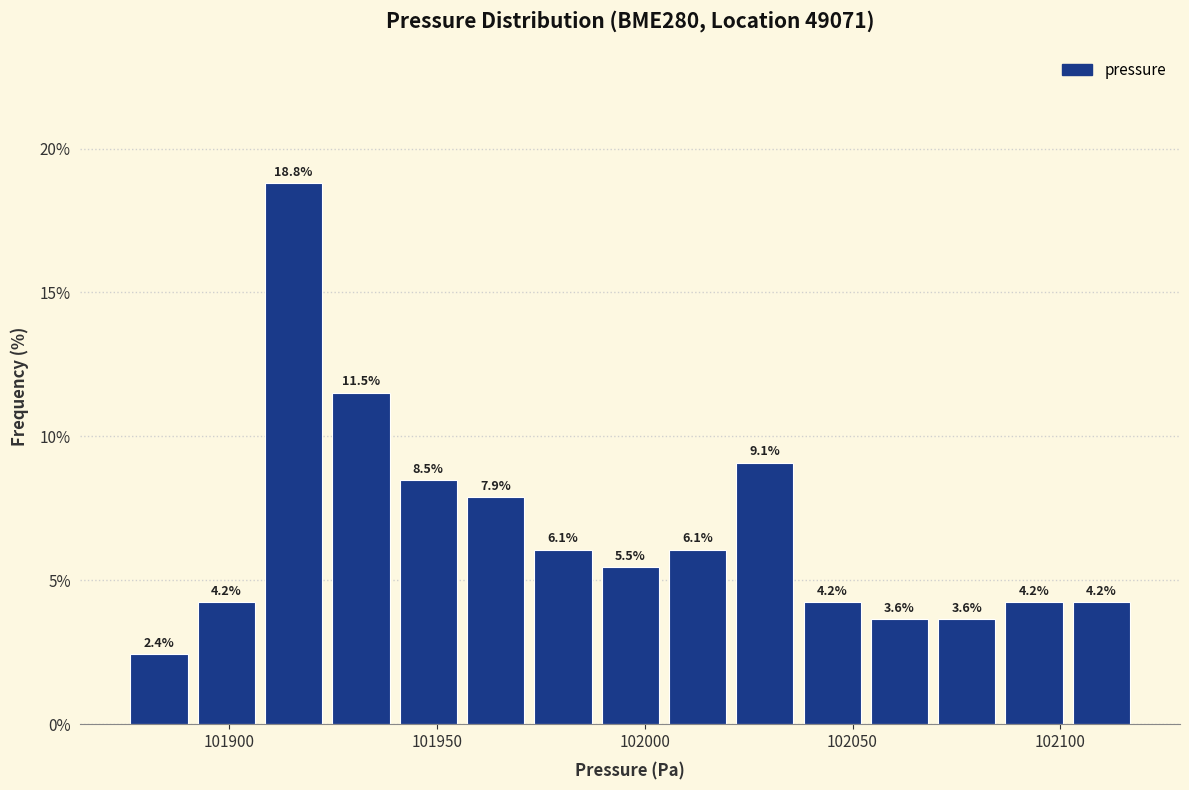

Around what value on the x-axis is the tallest bar? Give the approximate position of its centre, as read against the axis.

101915